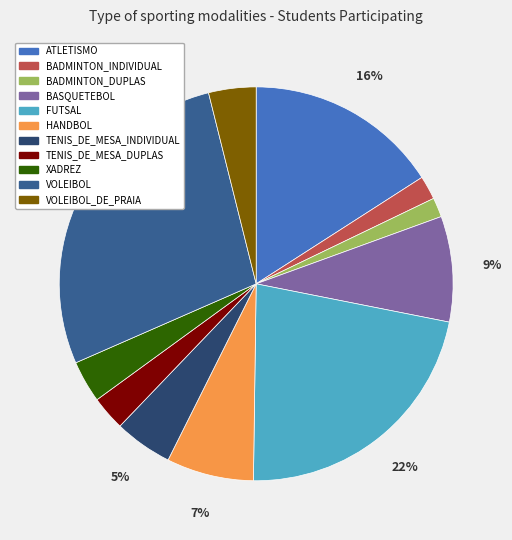

Does XADREZ account for over 50% of the chart?

No